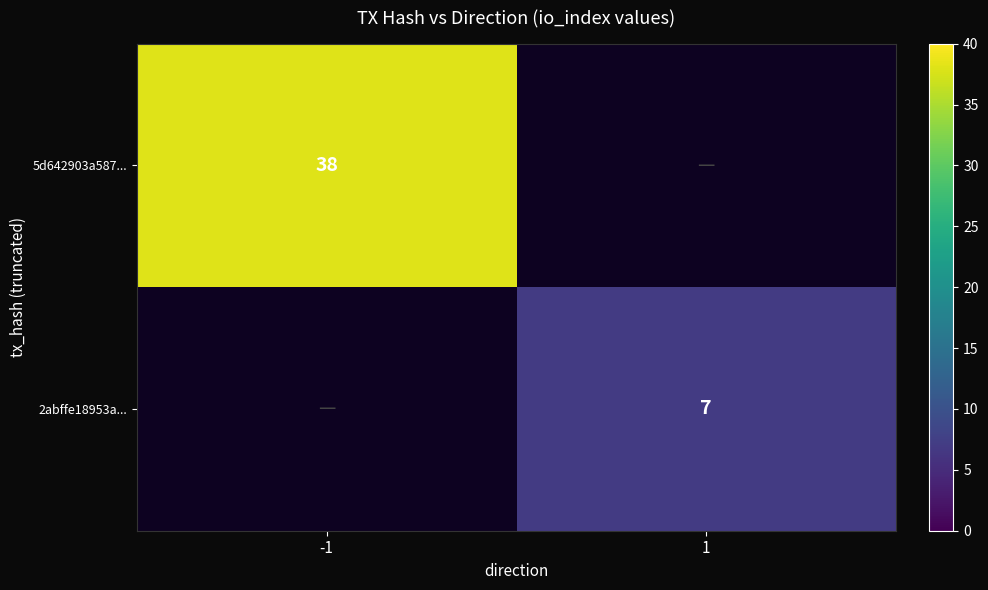

Which category has the lowest value across all series?

1